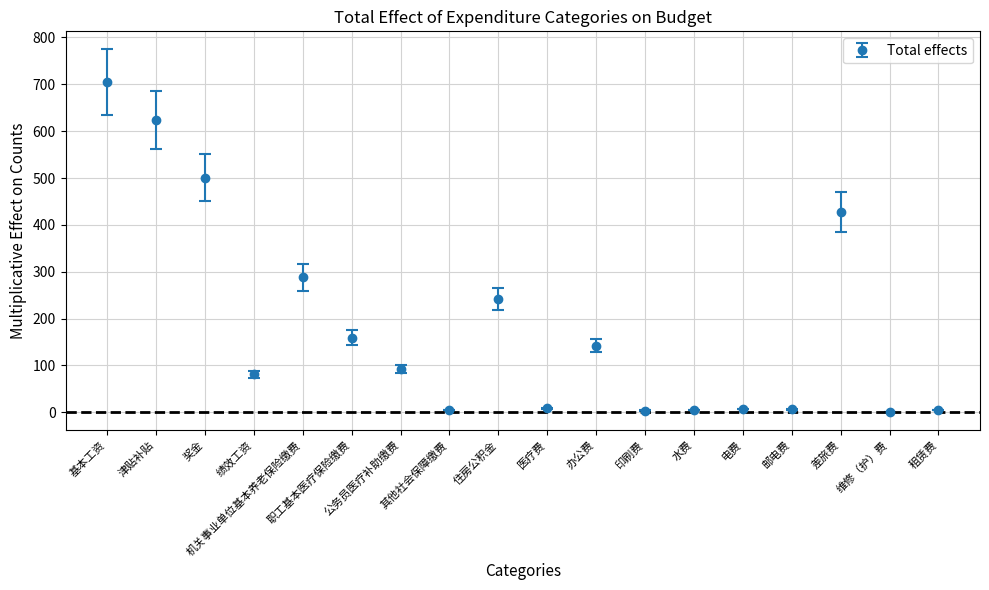

What is the approximate value at 水费?

5.2